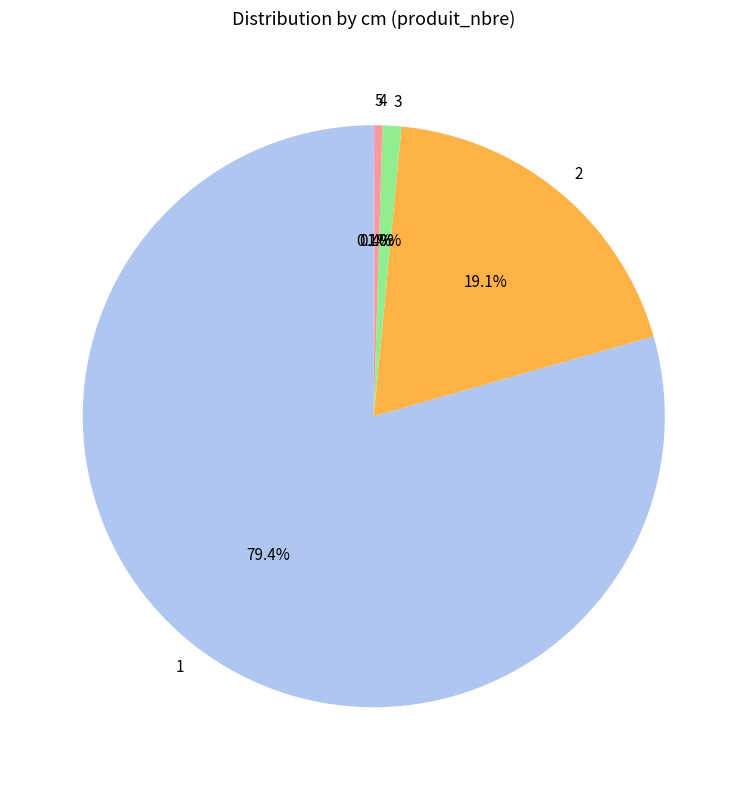

The 4 slice represents 32% of the pie. True or false?

False